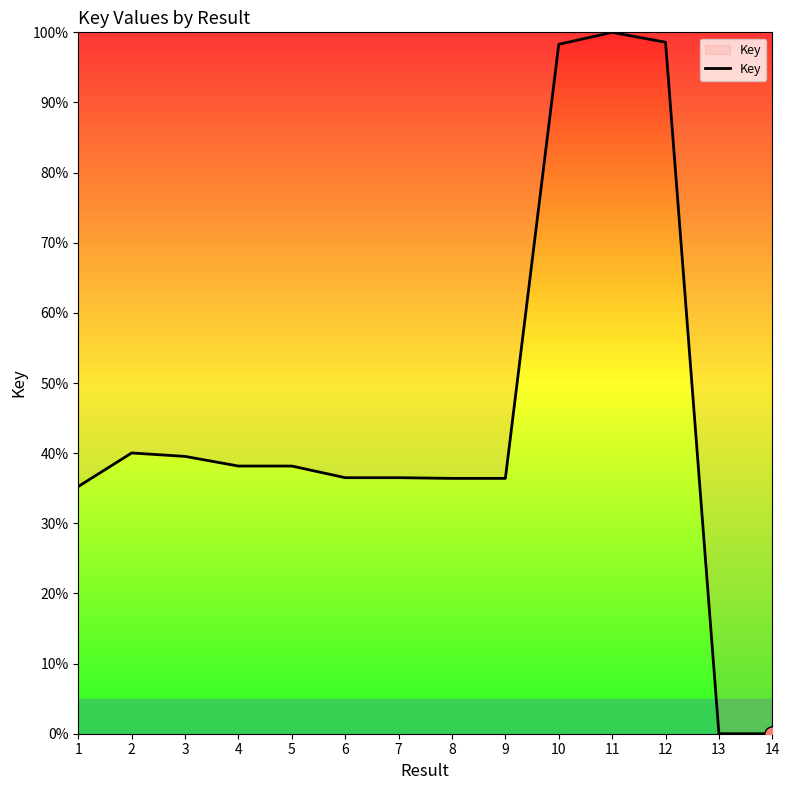

Between 14 and 12, which is larger?

12